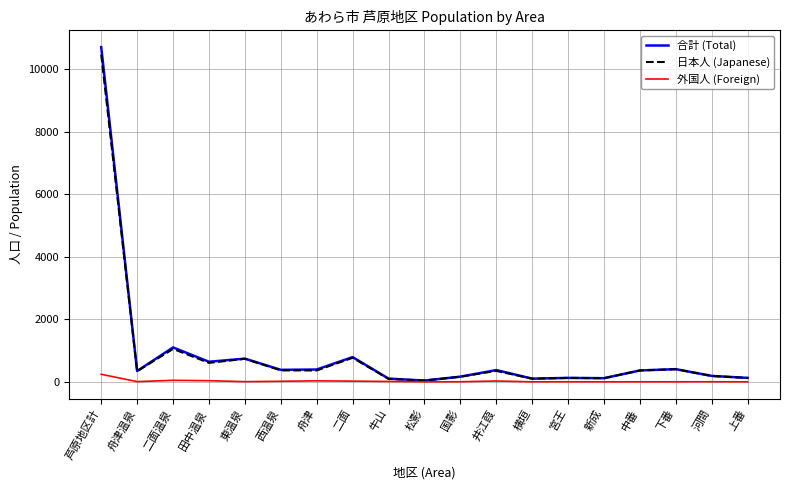

Does the chart have visible grid lines?

Yes